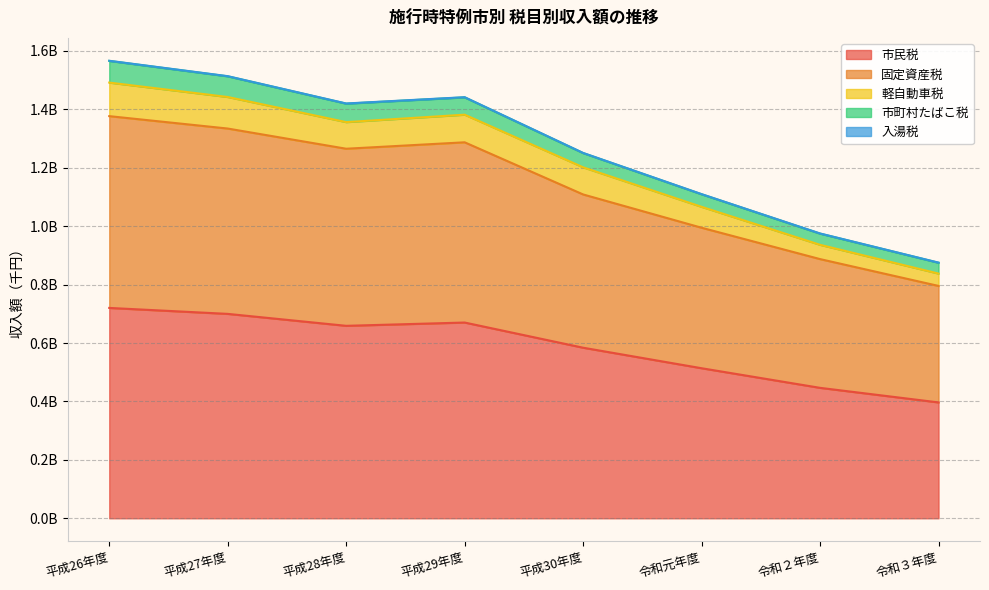

Where is the first local minimum for 固定資産税?

平成28年度